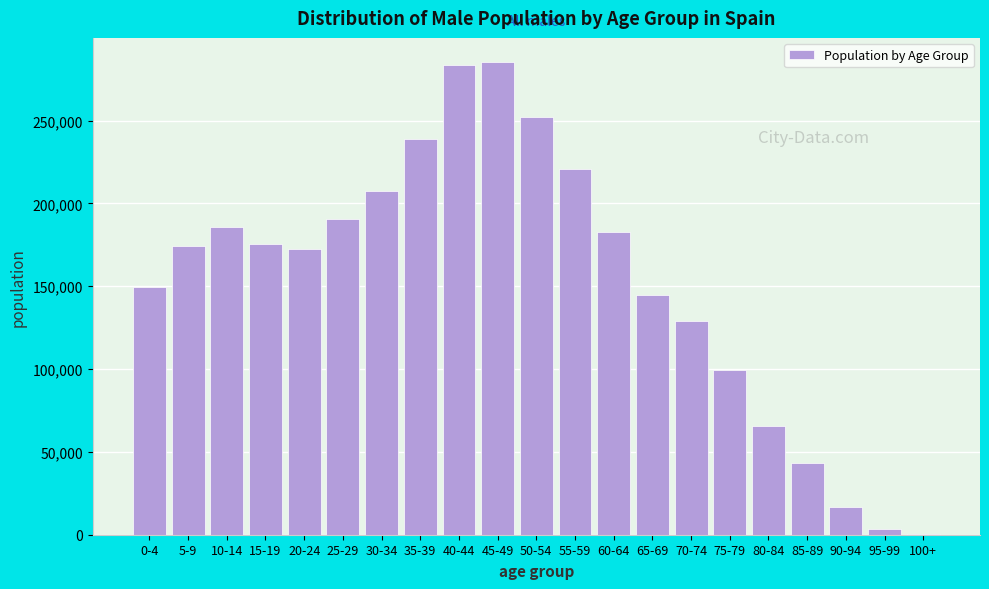

Reading right to left, transcribe all the data shown in this chart.

100+=292	95-99=3463	90-94=16675	85-89=43393	80-84=65668	75-79=99417	70-74=128787	65-69=144819	60-64=182749	55-59=220511	50-54=252473	45-49=285654	40-44=283299	35-39=238608	30-34=207525	25-29=190414	20-24=172705	15-19=175627	10-14=186005	5-9=174066	0-4=149251